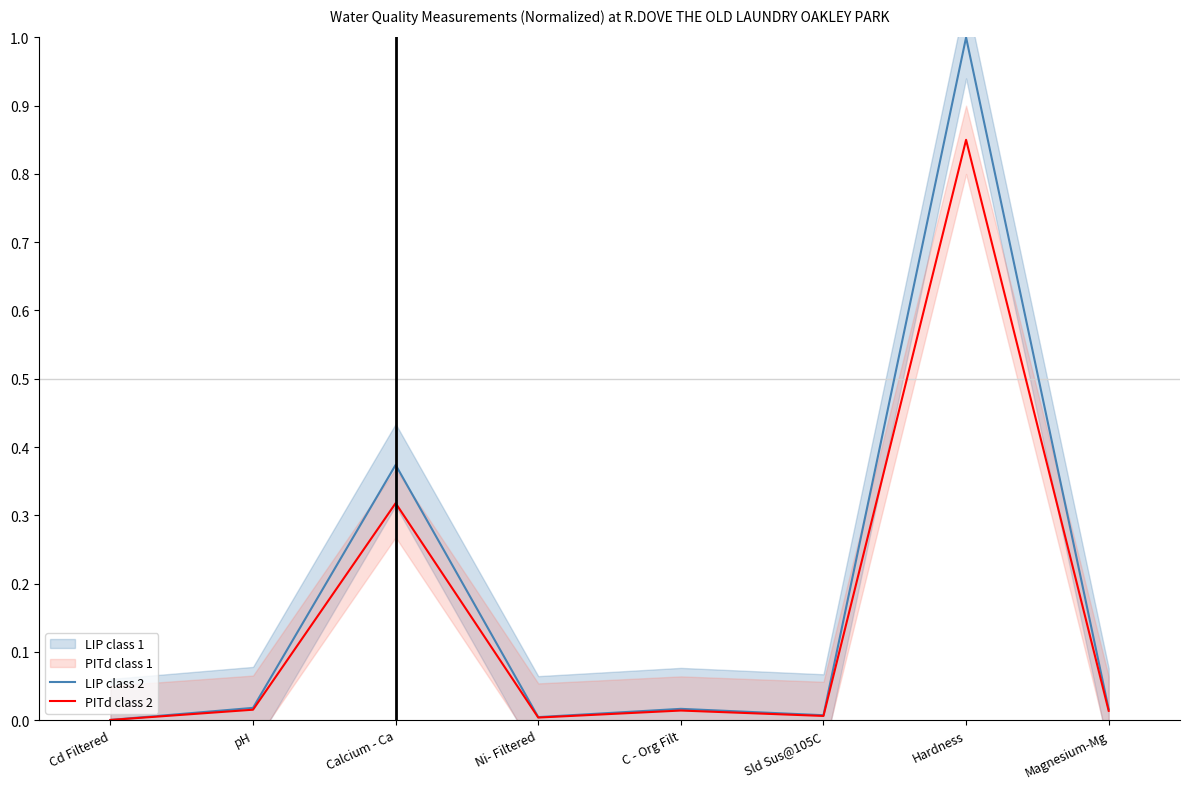

At Hardness, list the series in order from largest to smallest.

LIP class 2, PITd class 2